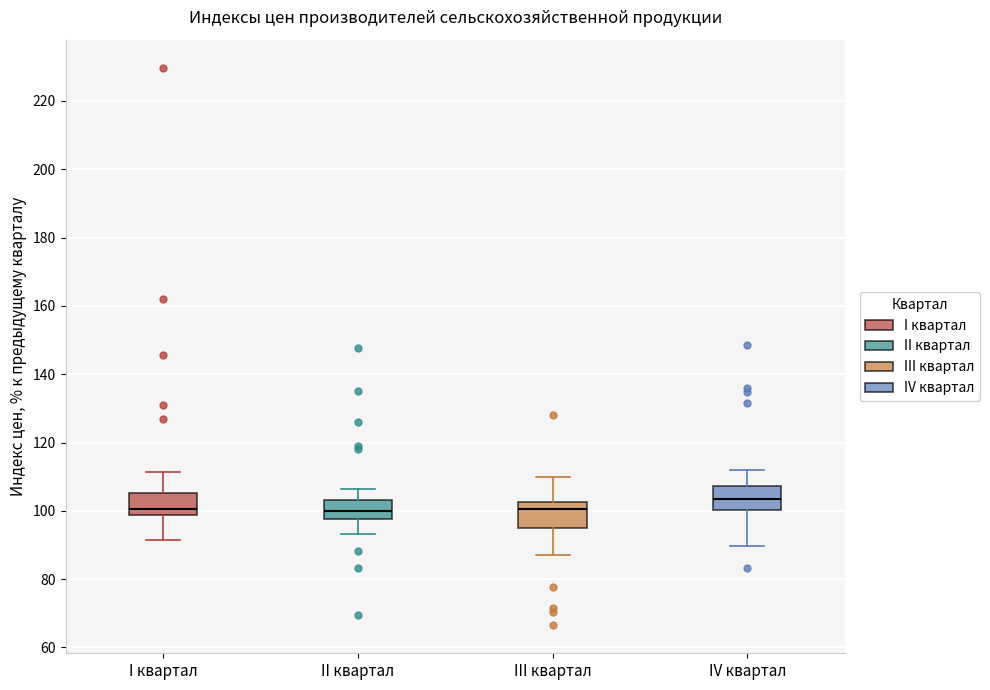

Where is the upper edge of the box for IV квартал on the y-axis? The values are not printed on the chart, so give them approximately, as read against the axis.

108